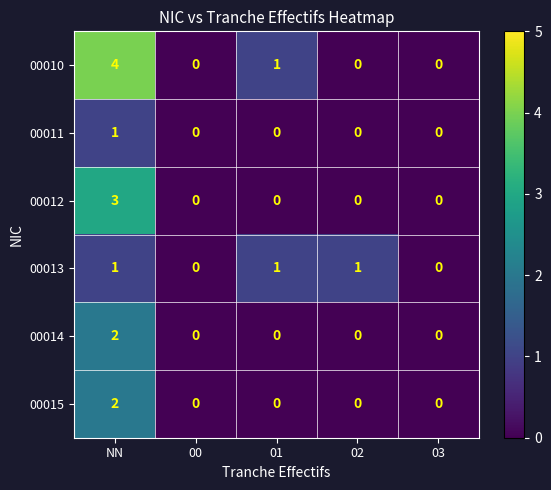

Reading right to left, what are all the values shown in this chart?

00010: 0	0	1	0	4
00011: 0	0	0	0	1
00012: 0	0	0	0	3
00013: 0	1	1	0	1
00014: 0	0	0	0	2
00015: 0	0	0	0	2